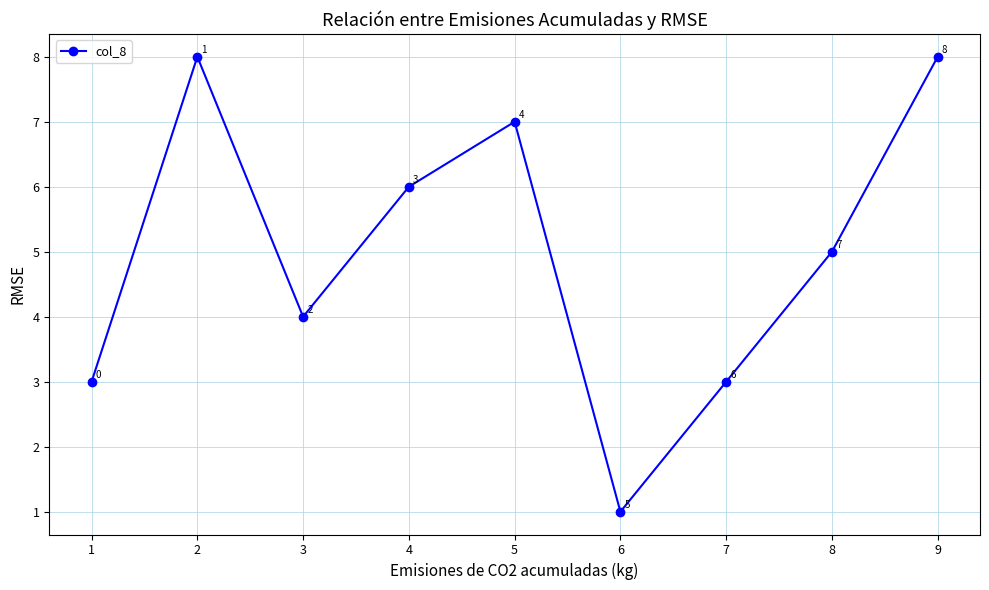

How many values are below 5?

4